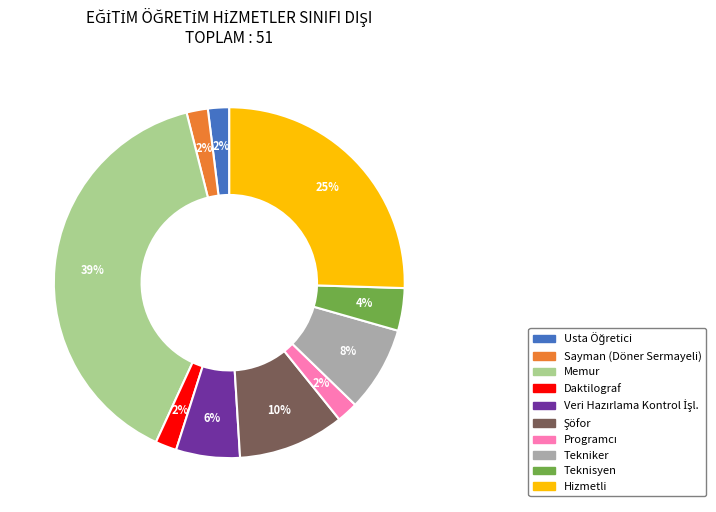

Which slice is the largest?

Memur